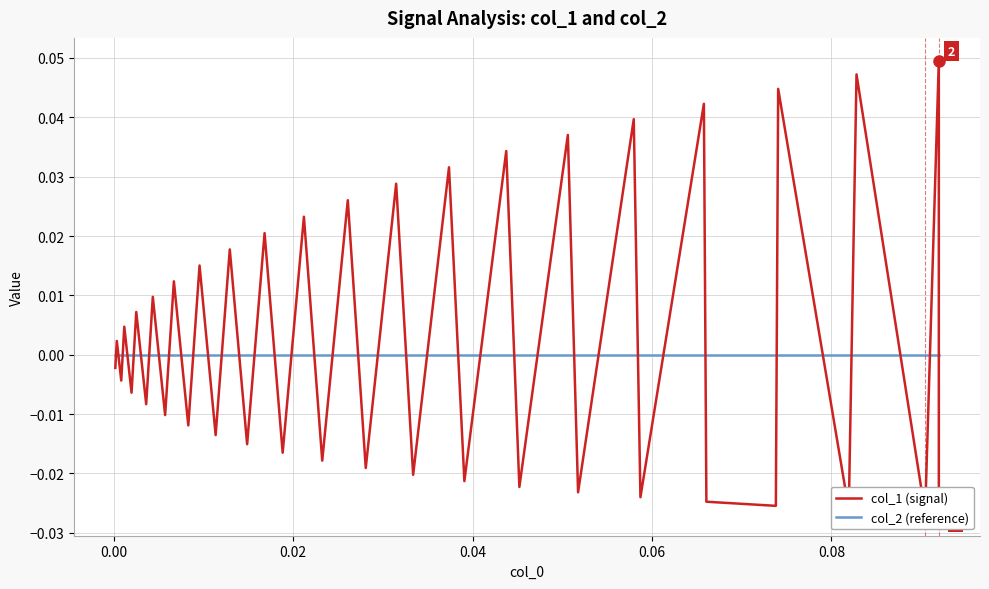

What are all the series names shown in the legend?

col_1 (signal), col_2 (reference)